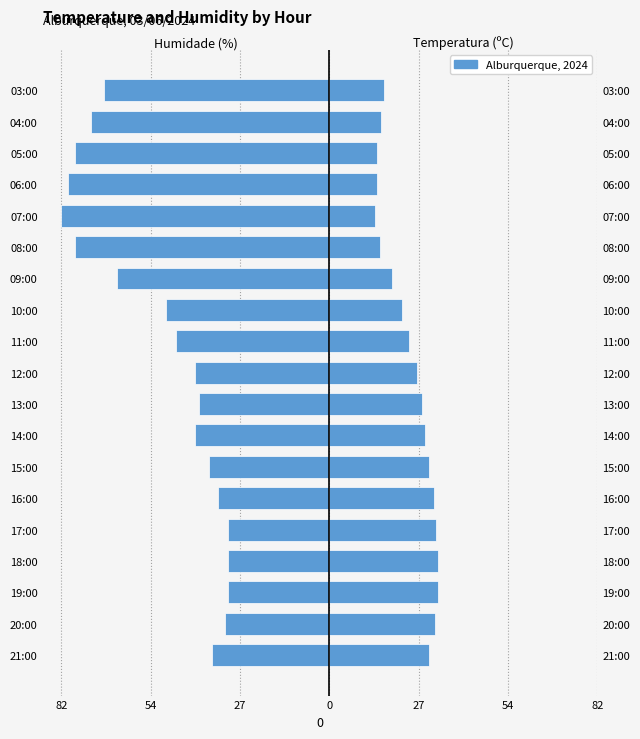

True or false: Humidade (%) has a value of -41.0 at 12:00.

True